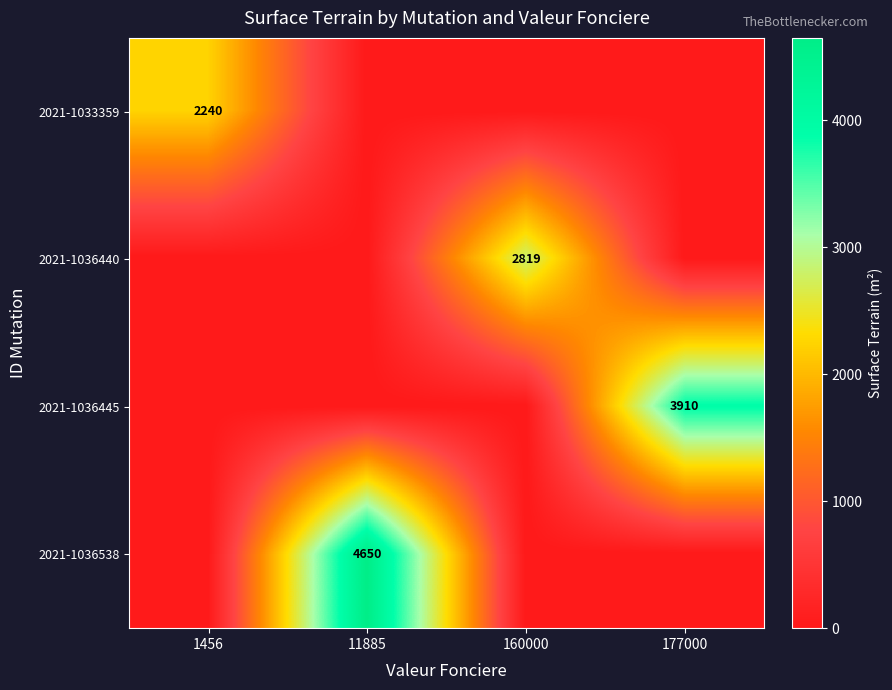

At which category is the sum across all series the highest?

11885